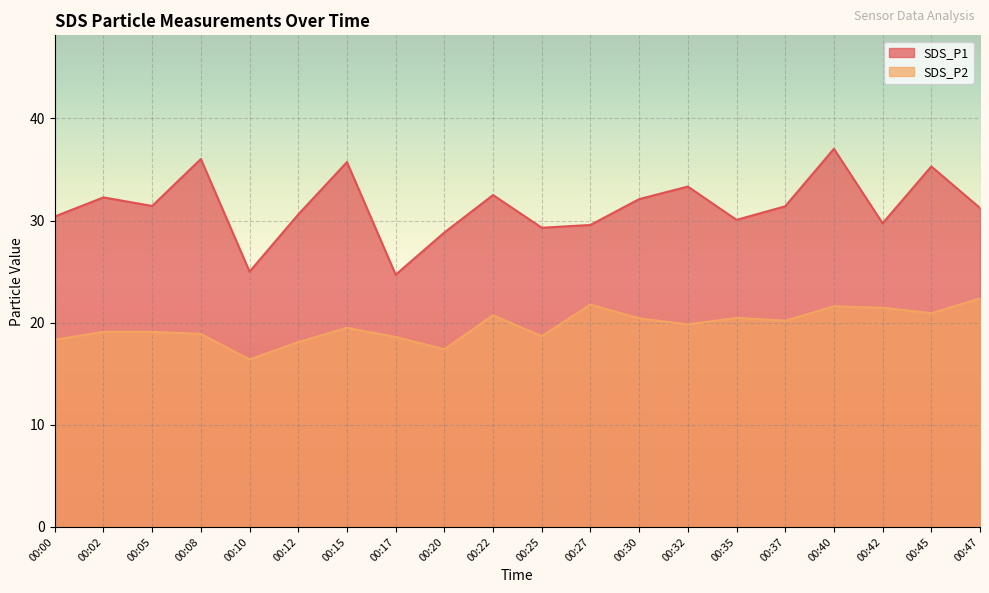

Is the value of SDS_P2 at 00:37 greater than the value of SDS_P1 at 00:47?

No